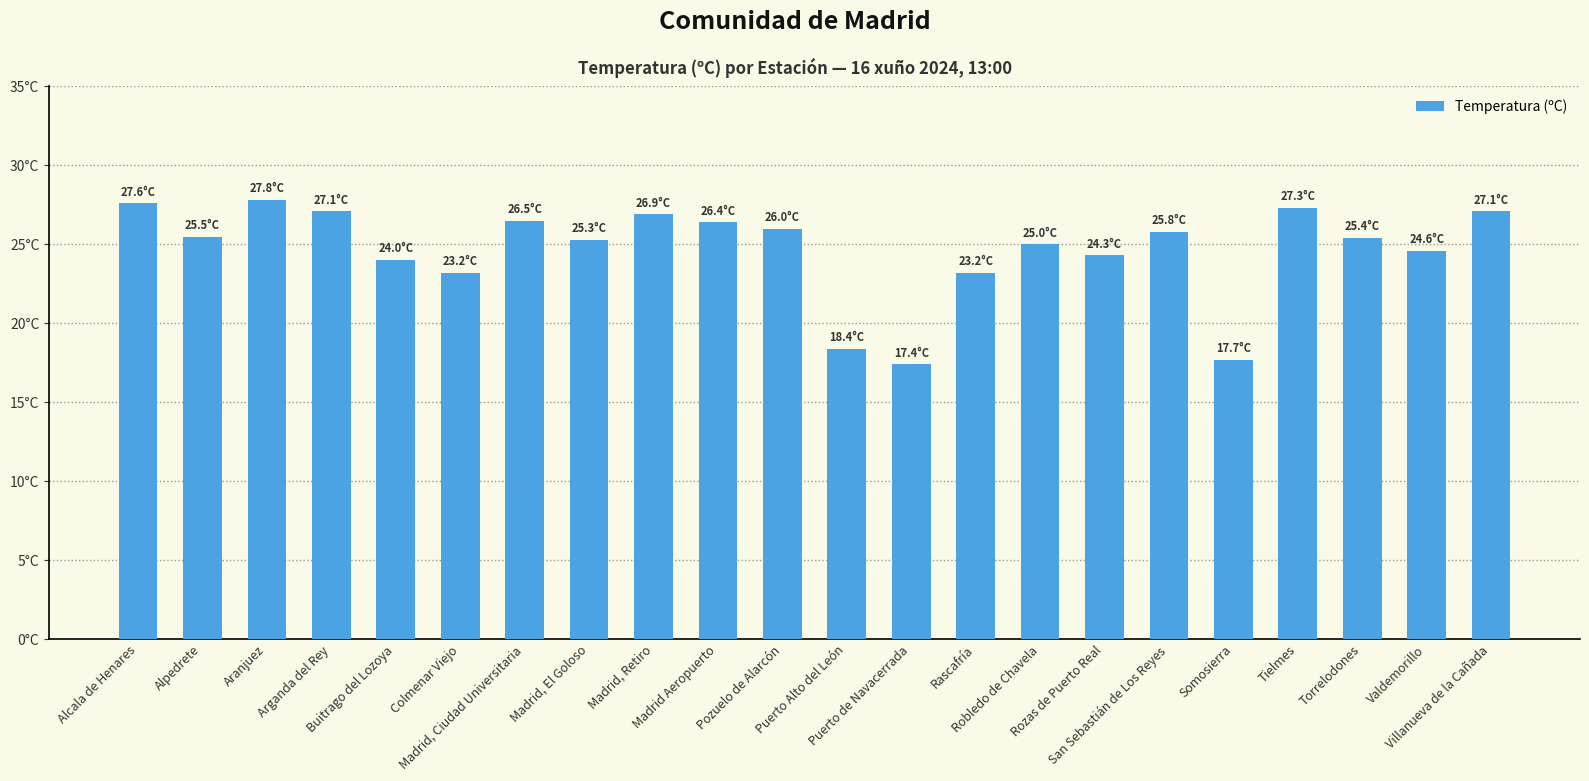

What is the label of the 1st bar from the right?

Villanueva de la Cañada